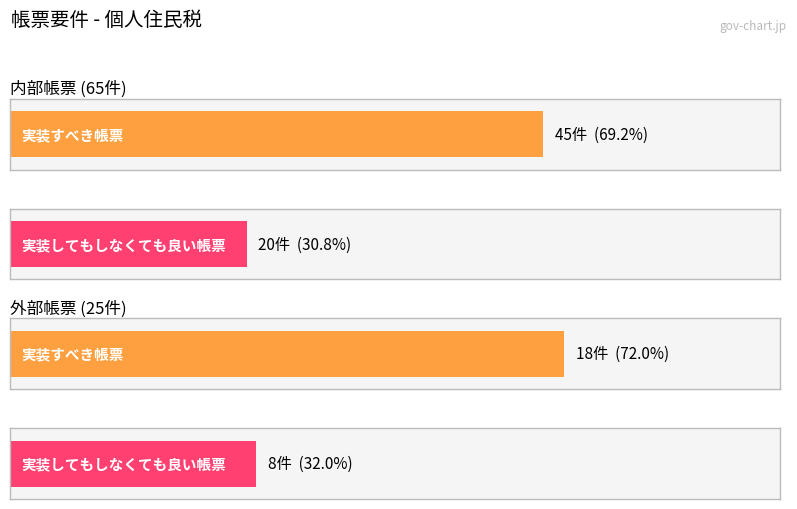

List the series in order of their peak value, lowest first.

実装してもしなくても良い帳票, 実装すべき帳票